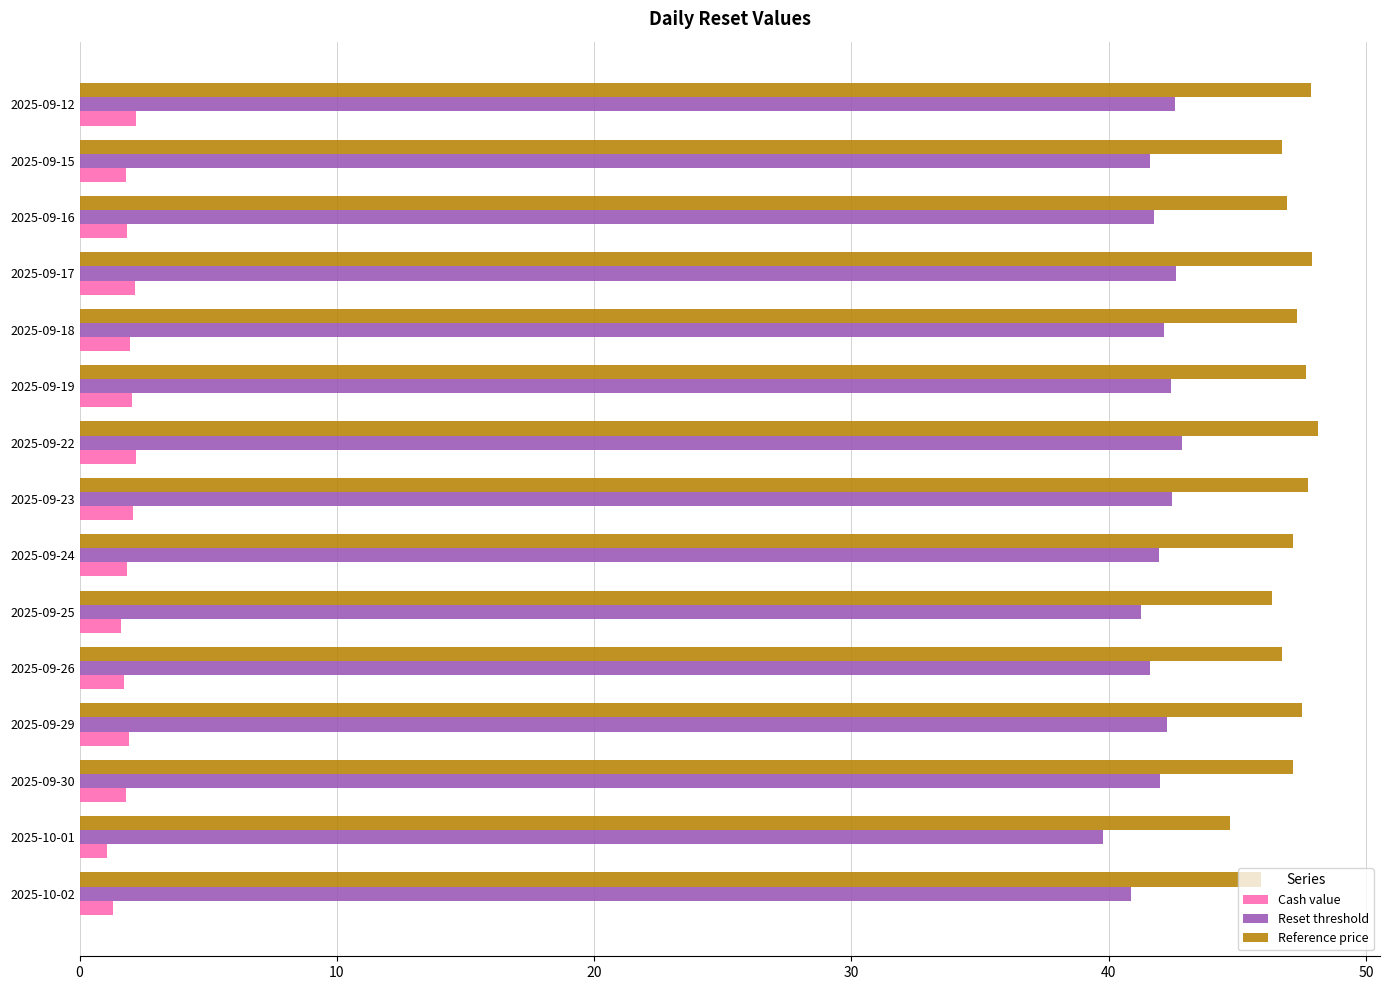

Which series has the widest spread of values?

Reference price